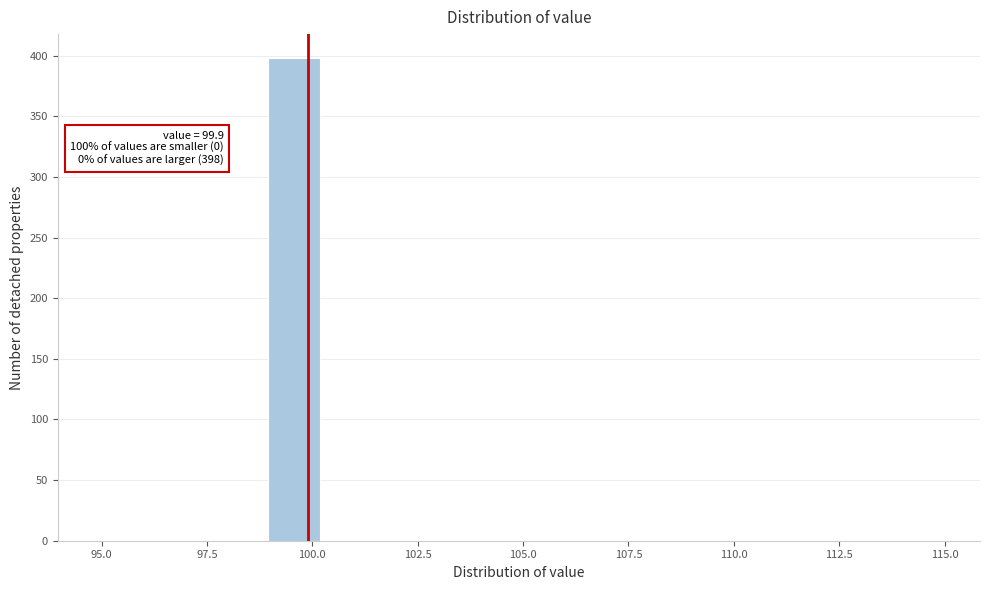

Around what value on the x-axis is the tallest bar? Give the approximate position of its centre, as read against the axis.

99.5